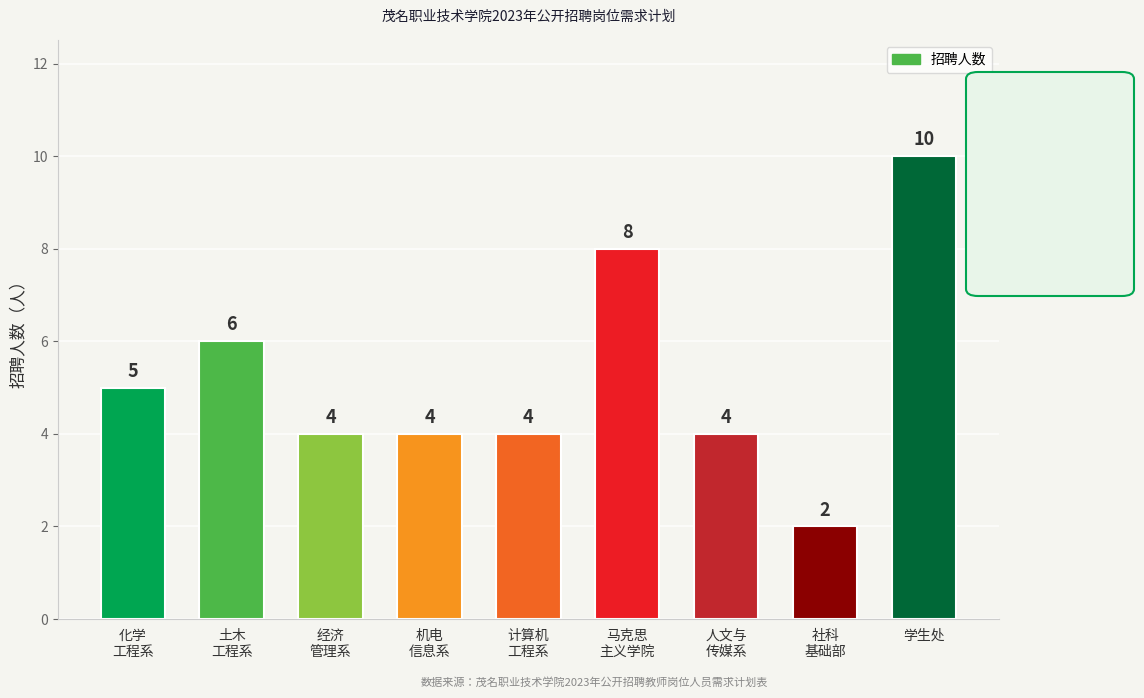

Does the chart contain any negative values?

No